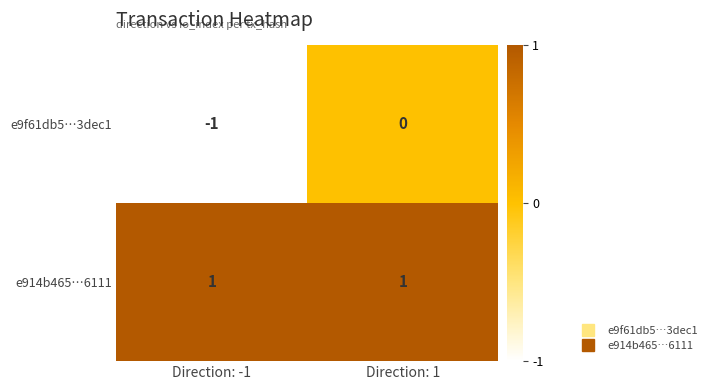

What is the minimum value shown in the chart?

-1